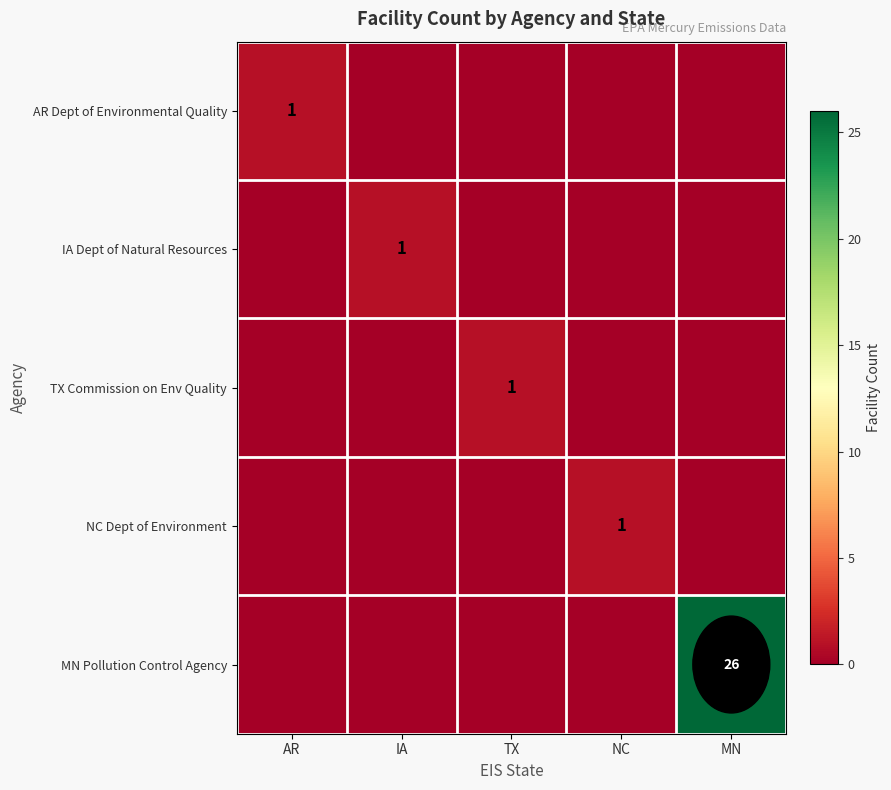

The value of IA Dept of Natural Resources at IA is 1. True or false?

True